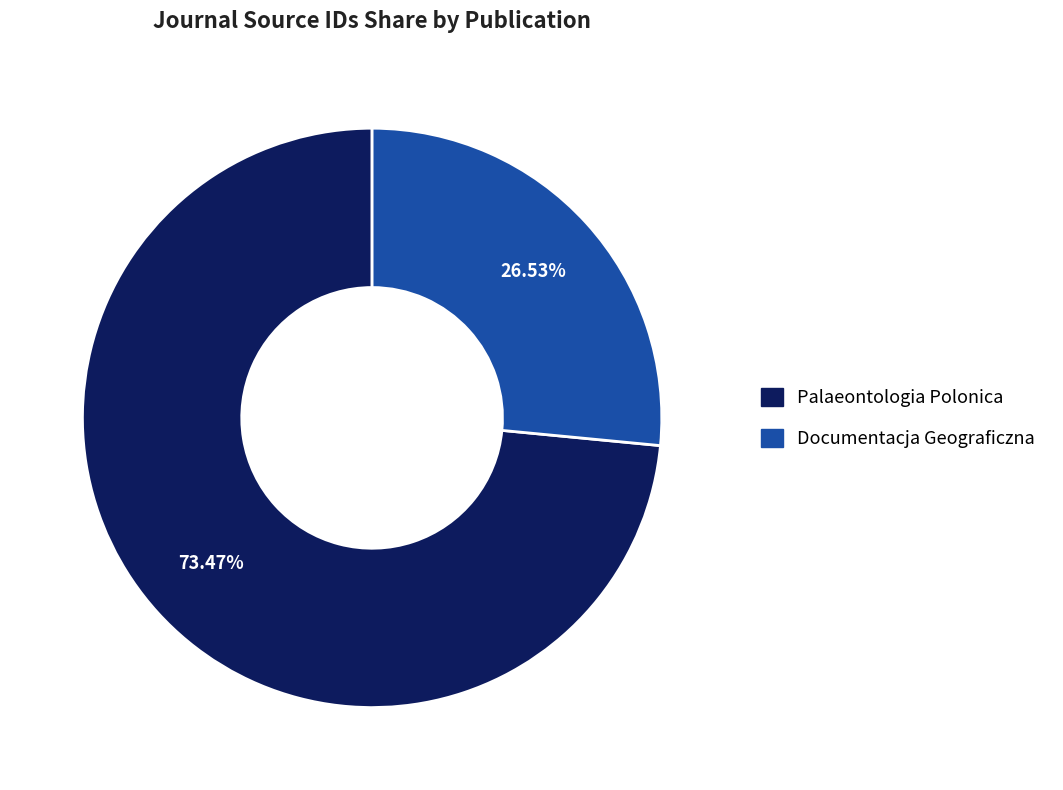

Is it true that Palaeontologia Polonica is 73% of the pie?

True